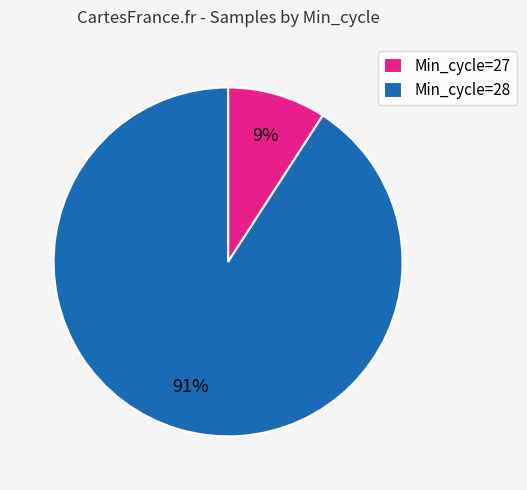

Count the number of slices in the pie.

2